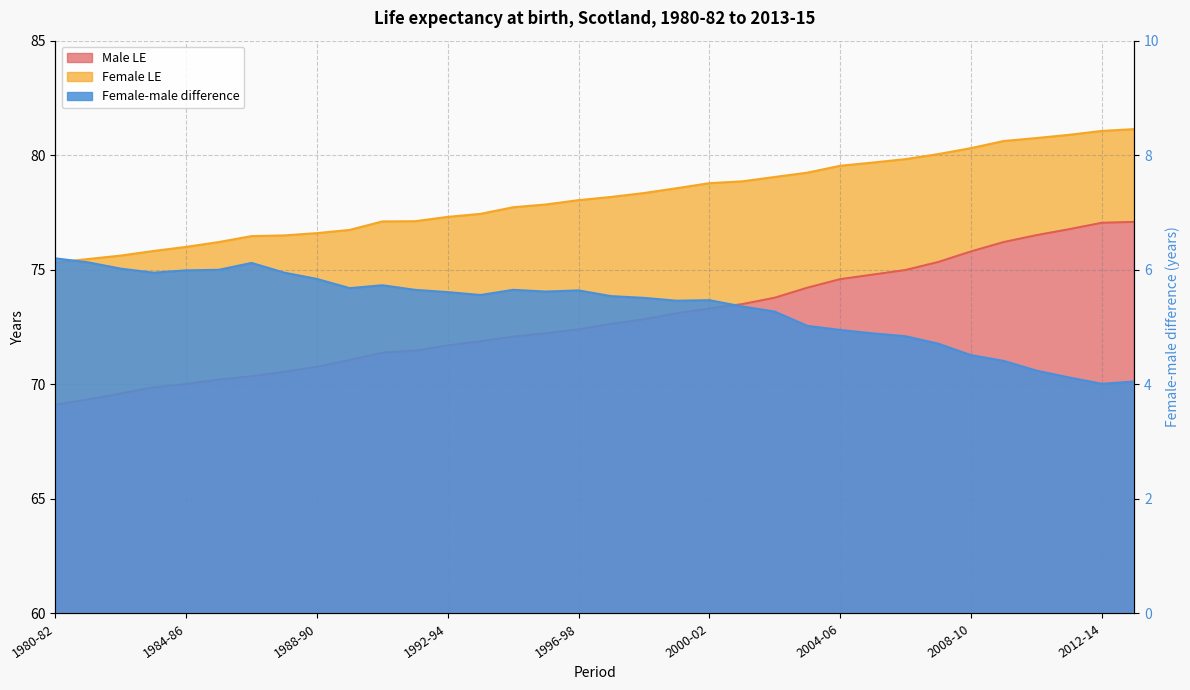

Reading left to right, list all the values displayed in this chart.

Male LE: 69.1	69.3	69.6	69.9	70.0	70.2	70.3	70.5	70.8	71.1	71.4	71.5	71.7	71.9	72.1	72.2	72.4	72.6	72.8	73.1	73.3	73.5	73.8	74.2	74.6	74.8	75.0	75.3	75.8	76.2	76.5	76.8	77.0	77.1
Female LE: 75.3	75.5	75.6	75.8	76.0	76.2	76.5	76.5	76.6	76.7	77.1	77.1	77.3	77.4	77.7	77.8	78.0	78.2	78.3	78.6	78.8	78.9	79.0	79.2	79.5	79.7	79.8	80.0	80.3	80.6	80.8	80.9	81.1	81.1
Female-male difference: 6.2	6.1	6.0	6.0	6.0	6.0	6.1	6.0	5.8	5.7	5.7	5.7	5.6	5.6	5.7	5.6	5.6	5.5	5.5	5.5	5.5	5.4	5.3	5.0	5.0	4.9	4.8	4.7	4.5	4.4	4.2	4.1	4.0	4.0